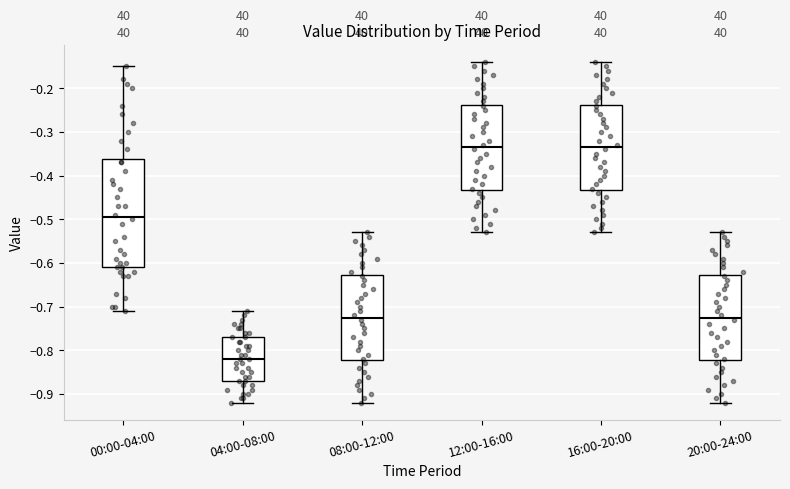

Which box is the tallest, from its lower edge to its upper edge?

00:00-04:00